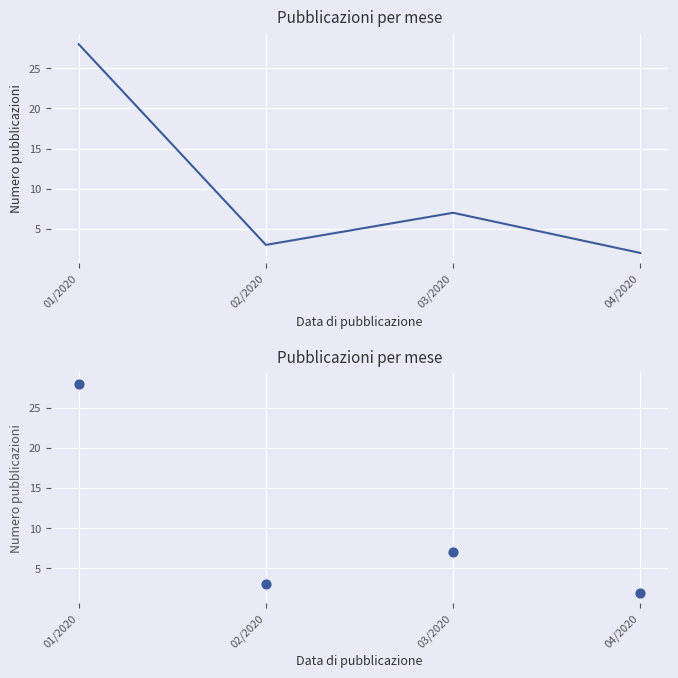

Approximately how many times larger is the value at 01/2020 compared to 04/2020?

14.0